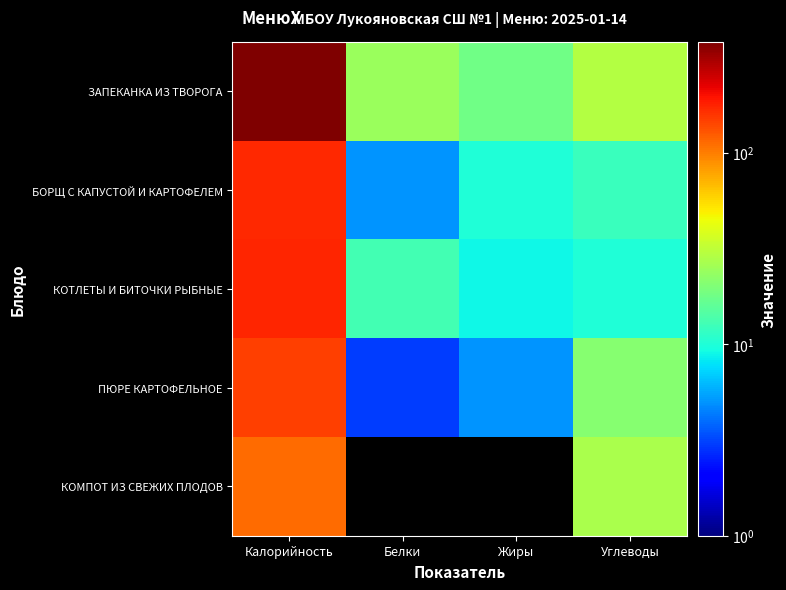

Reading left to right, list all the values displayed in this chart.

ЗАПЕКАНКА ИЗ ТВОРОГА: Калорийность=379.0	Белки=24.0	Жиры=18.0	Углеводы=29.0
БОРЩ С КАПУСТОЙ И КАРТОФЕЛЕМ: Калорийность=169.0	Белки=5.0	Жиры=10.0	Углеводы=12.0
КОТЛЕТЫ И БИТОЧКИ РЫБНЫЕ: Калорийность=175.0	Белки=13.0	Жиры=9.0	Углеводы=10.0
ПЮРЕ КАРТОФЕЛЬНОЕ: Калорийность=148.0	Белки=3.0	Жиры=5.0	Углеводы=21.0
КОМПОТ ИЗ СВЕЖИХ ПЛОДОВ: Калорийность=111.1	Белки=0.0	Жиры=0.0	Углеводы=27.0